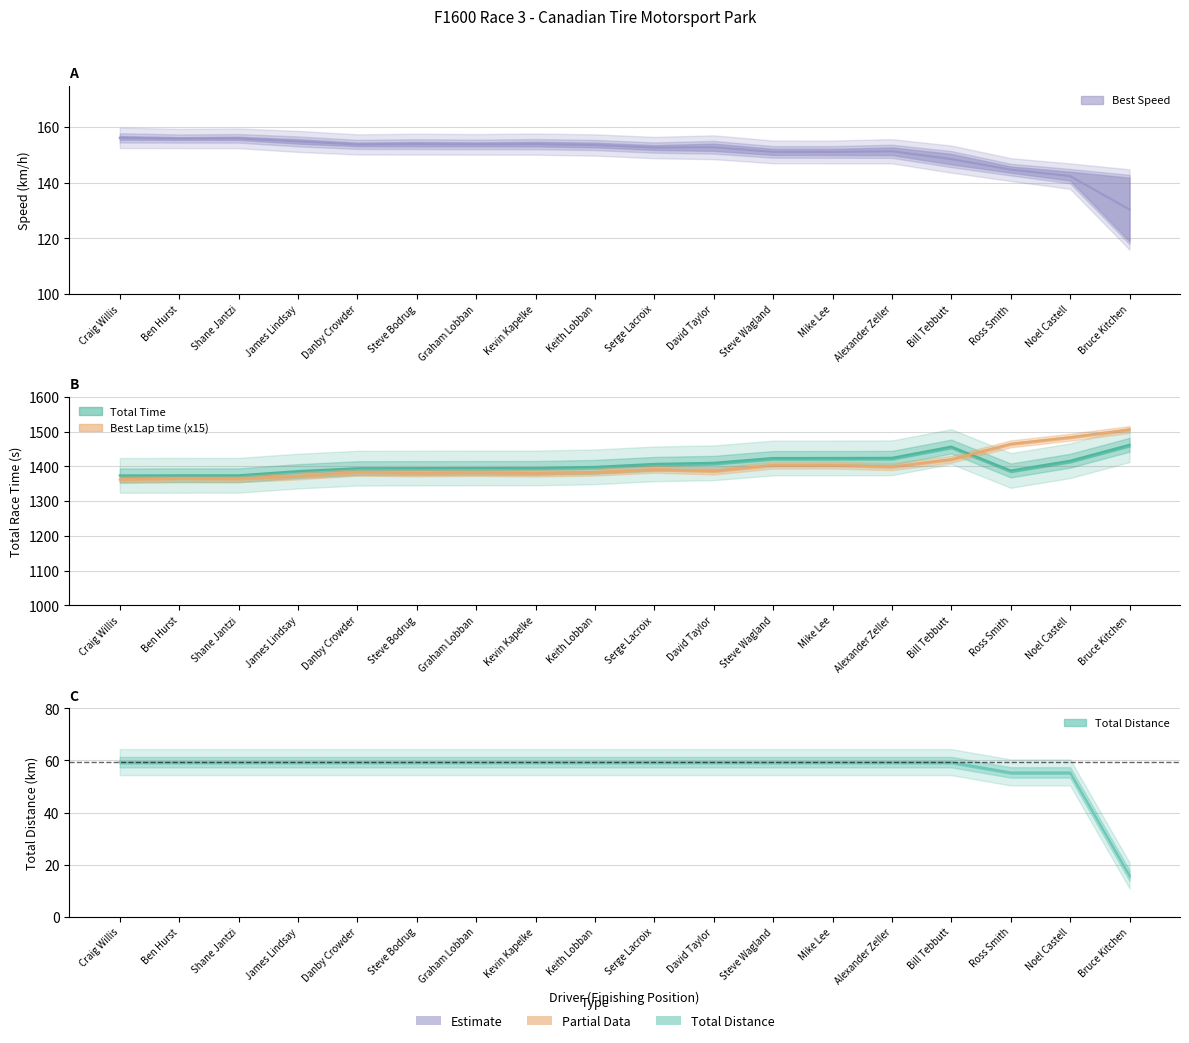

True or false: Total Distance and Total Time cross at least once.

False